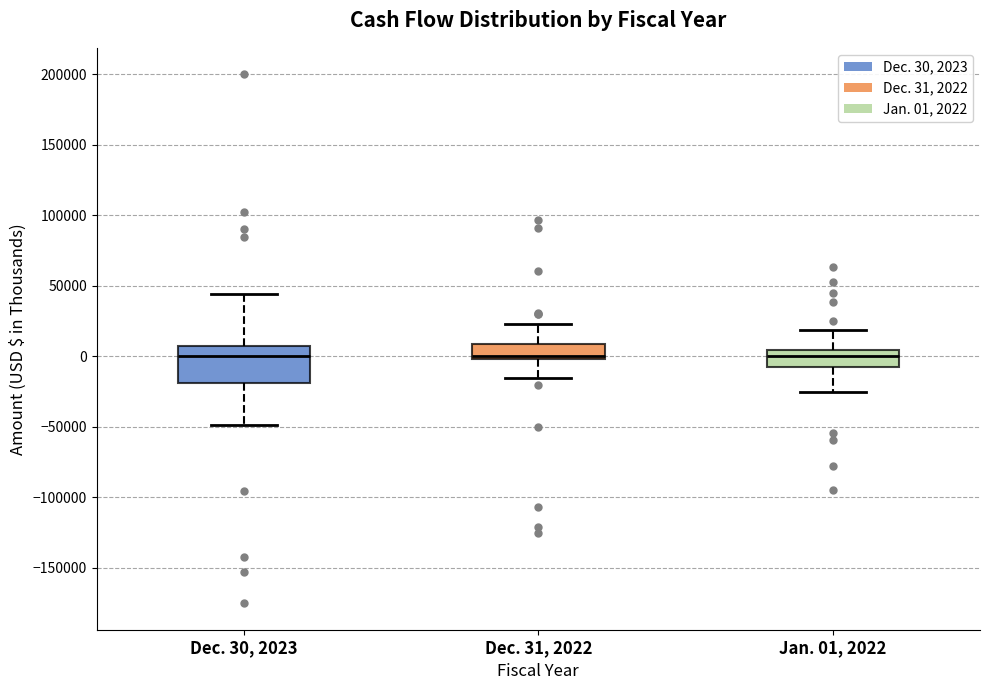

Reading left to right, read every box against the y-axis: the position of its median line, the range the box covers, and the ends of its whiskers. The values are not printed on the chart, so give them approximately, as read against the axis.

Dec. 30, 2023: median 0, box -20000 to 10000, whiskers -50000 to 45000
Dec. 31, 2022: median 0 (just above the box's lower edge), box 0 to 10000, whiskers -15000 to 25000
Jan. 01, 2022: median 0, box -10000 to 5000, whiskers -25000 to 20000